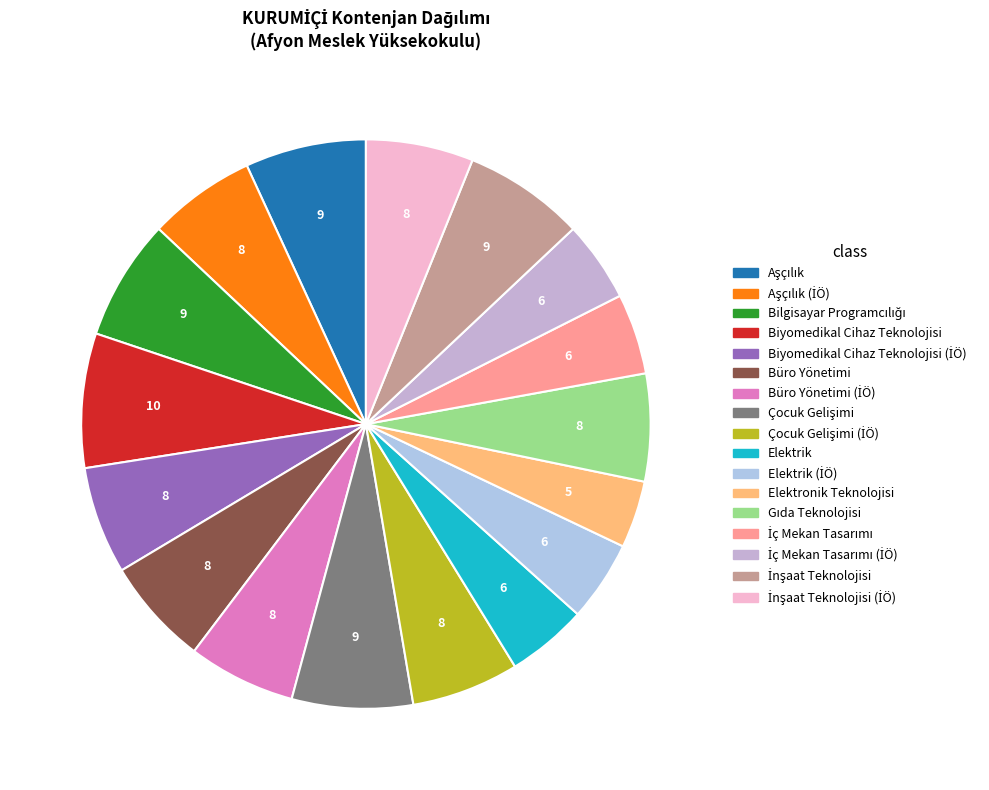

How many slices are in this pie chart?

17